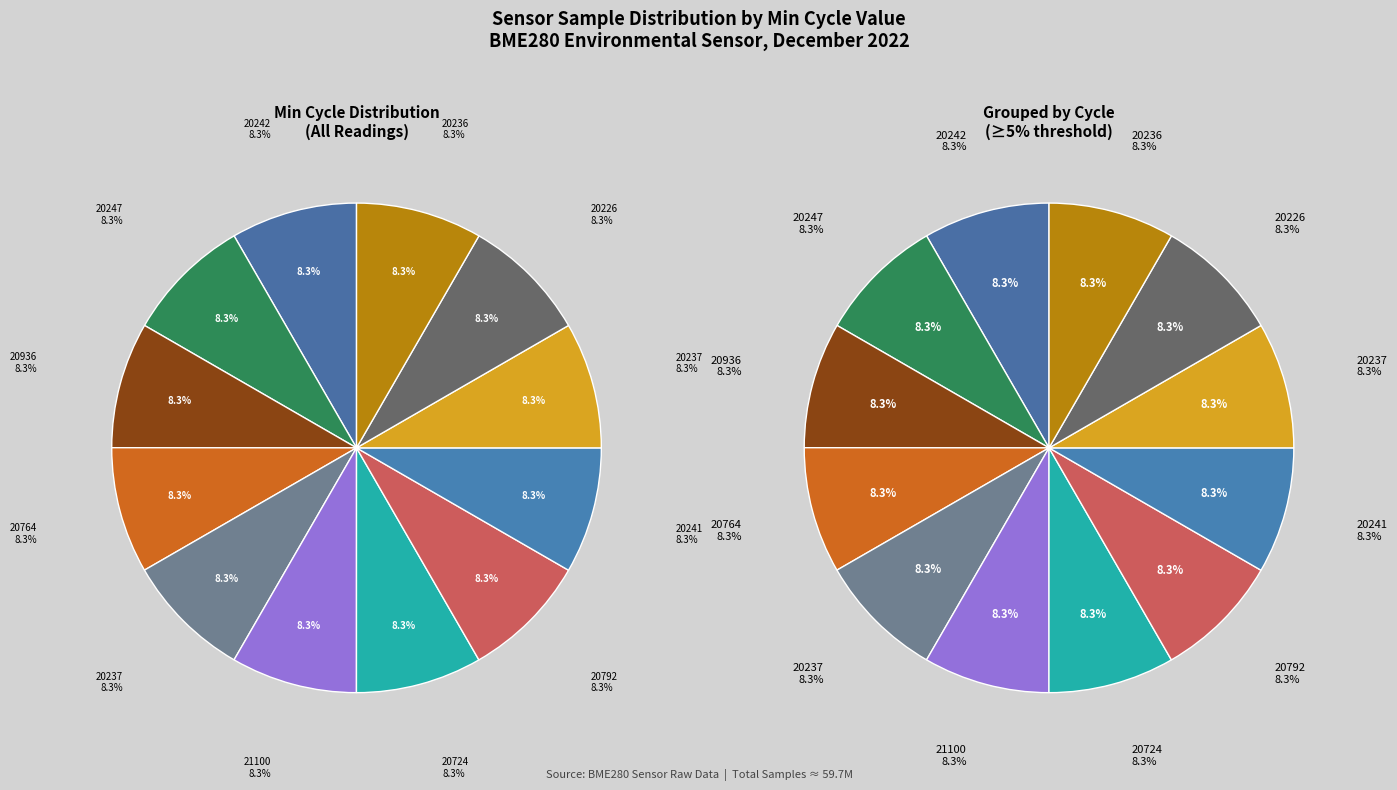

To the nearest percent, what portion does 20247 represent?

8%